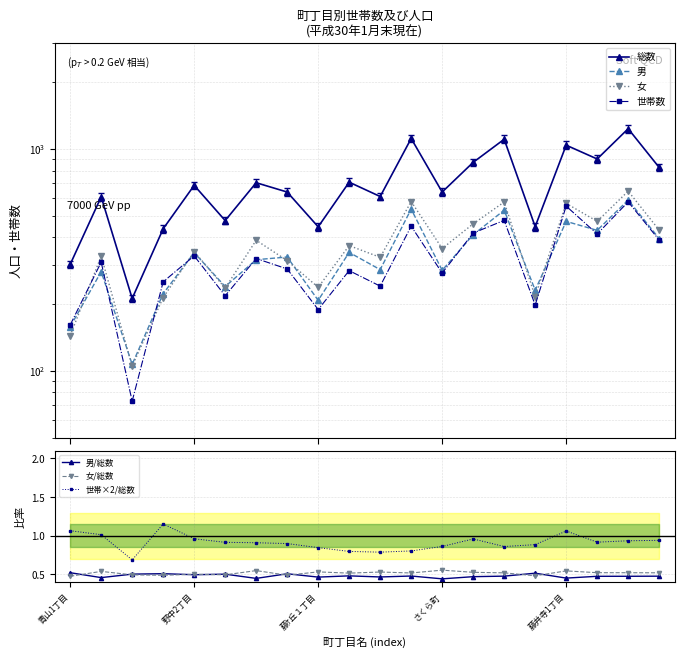

List the labels in order of 世帯数(左) value, largest first.

藤井寺3丁目, 藤井寺1丁目, 西古室1丁目, 藤ｹ丘4丁目, 東藤井寺町, 藤井寺2丁目, 藤井寺4丁目, 野中2丁目, 野中4丁目, 青山2丁目, 野中5丁目, 藤ｹ丘2丁目, さくら町, 野中１丁目, 藤ｹ丘3丁目, 野中3丁目, 西古室2丁目, 藤ｹ丘１丁目, 青山1丁目, 青山3丁目